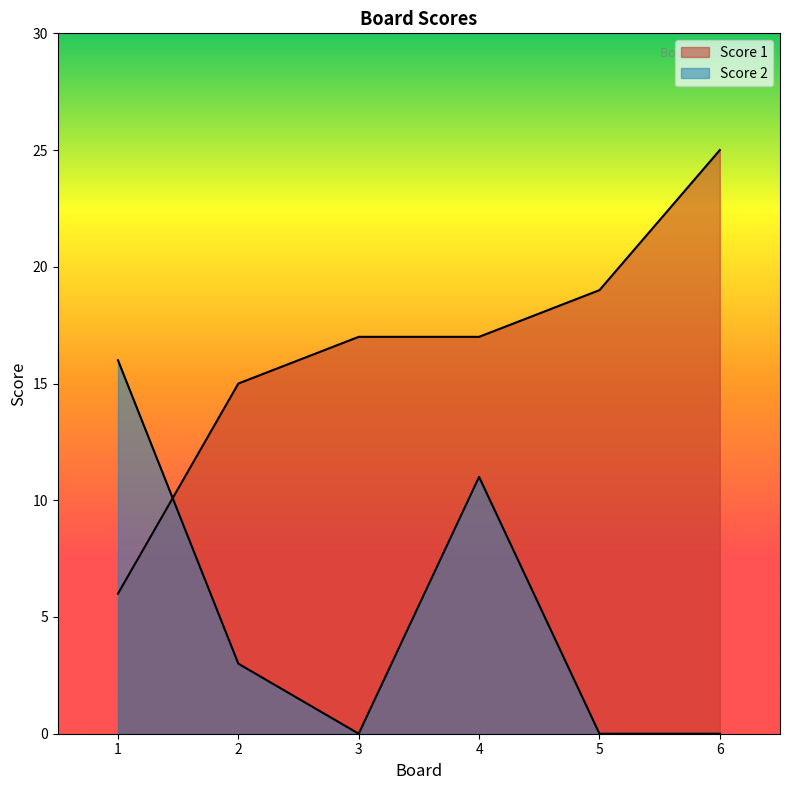

At how many categories does at least one series exceed 23?

1